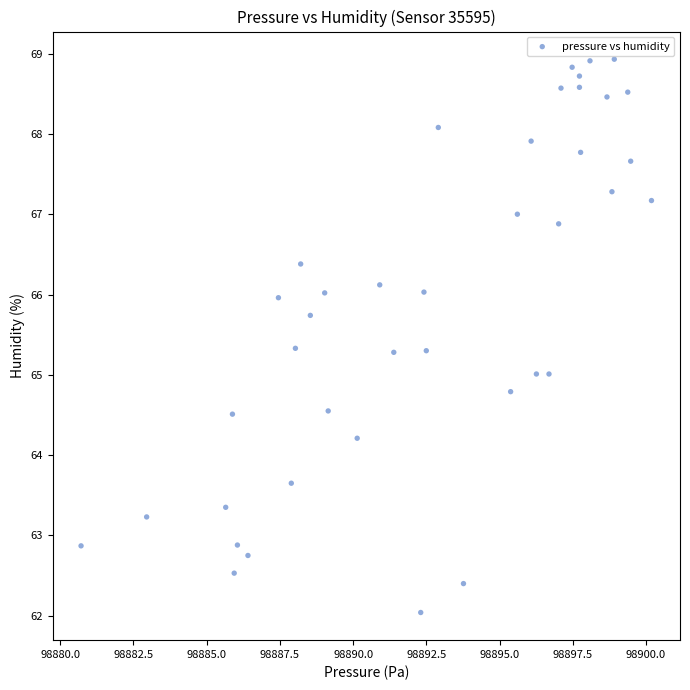

What is the range of X values (max minus min)?

19.5